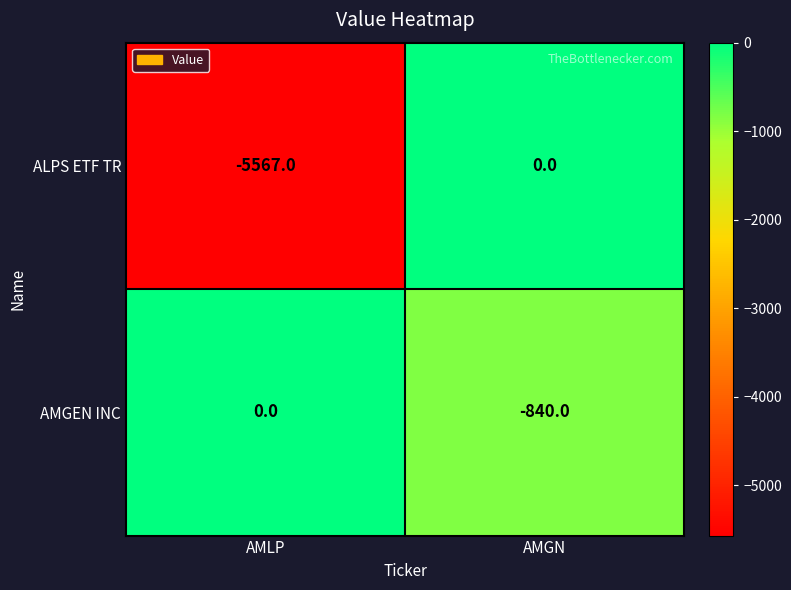

What is the difference between the highest and lowest values at AMGN?

840